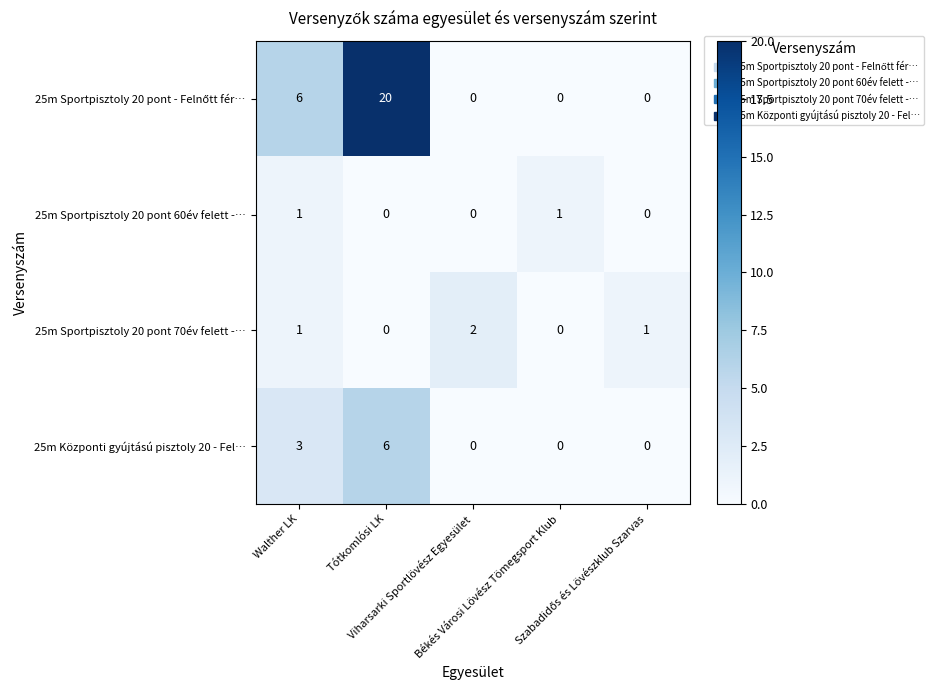

What is the sum of all 25m Sportpisztoly 20 pont 70év felett -… values?

4